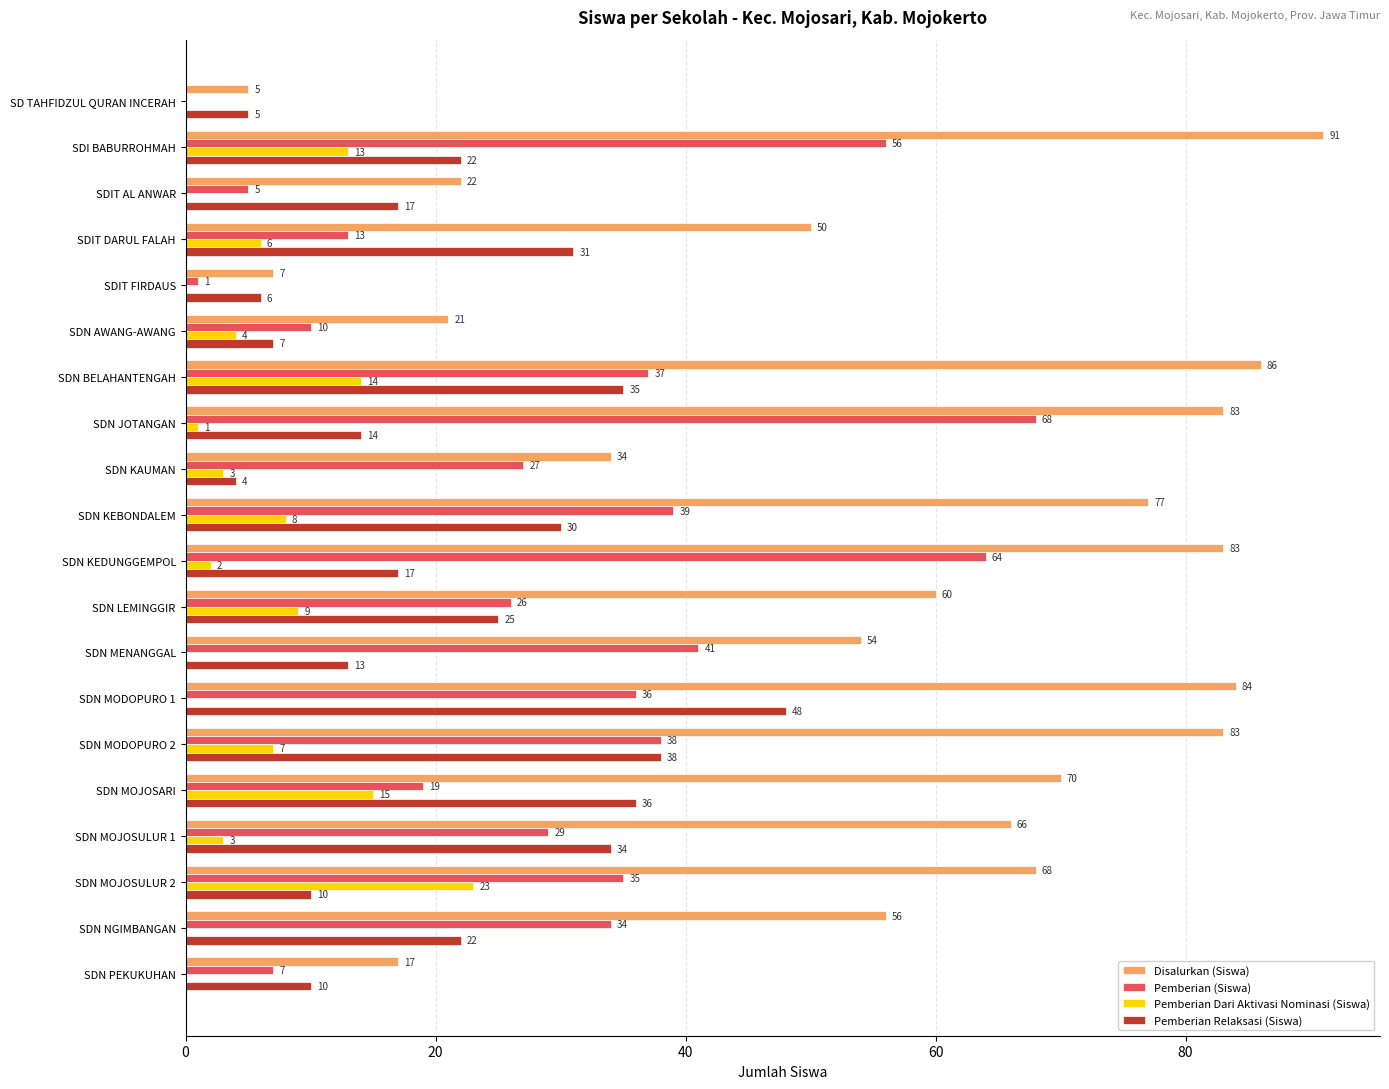

What is the approximate value of Pemberian Dari Aktivasi Nominasi (Siswa) at SDN MOJOSARI, to the nearest 10?

20